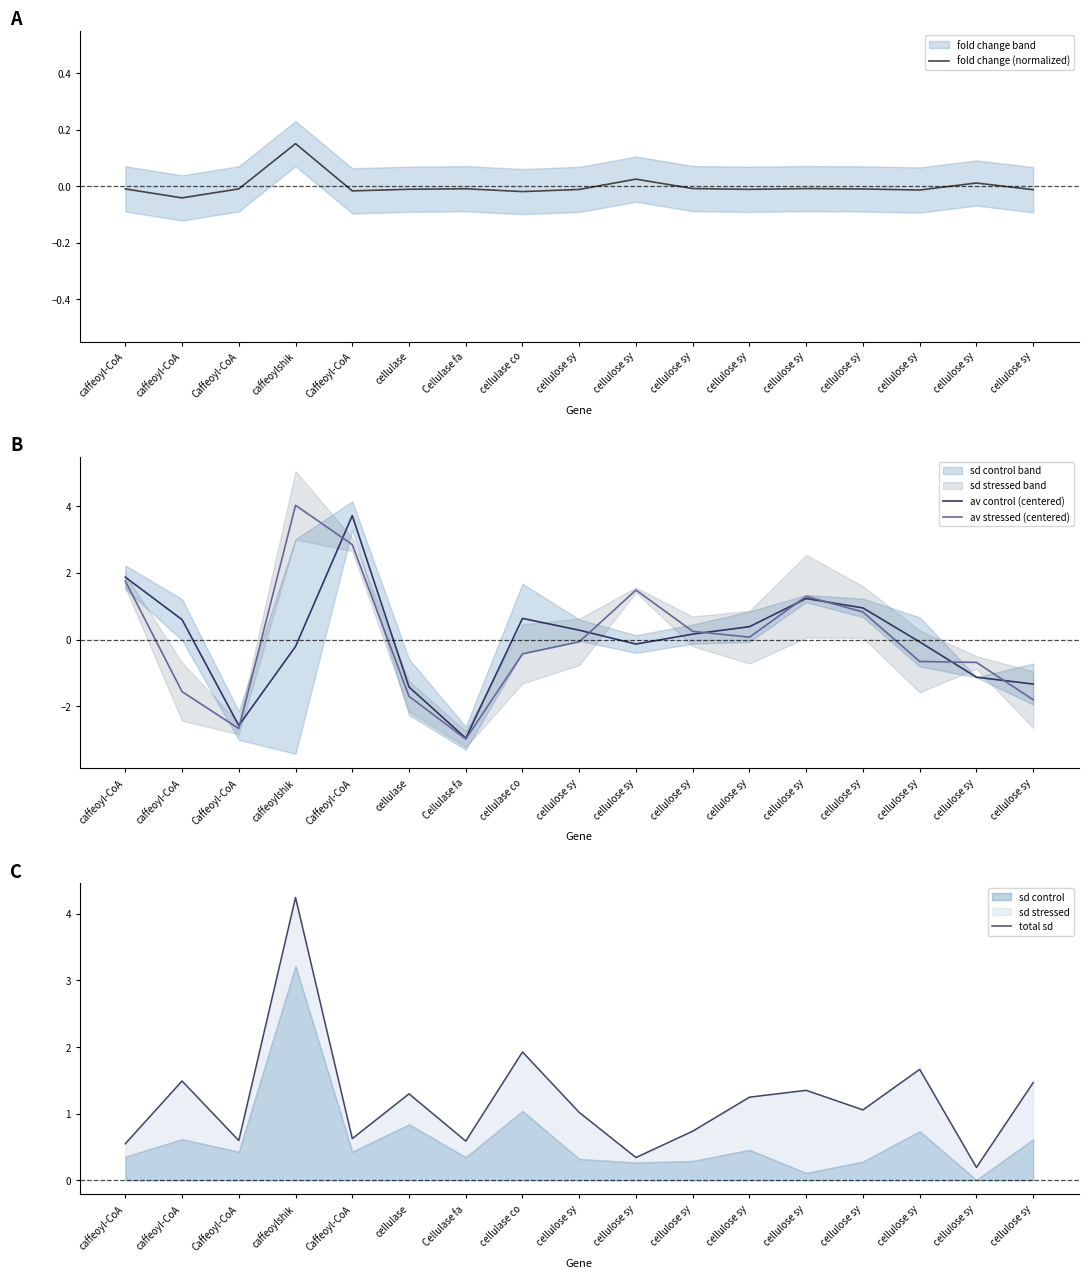

Is the value of av control (centered) at cellulose sy greater than the value of total sd at caffeoyl-CoA?

No